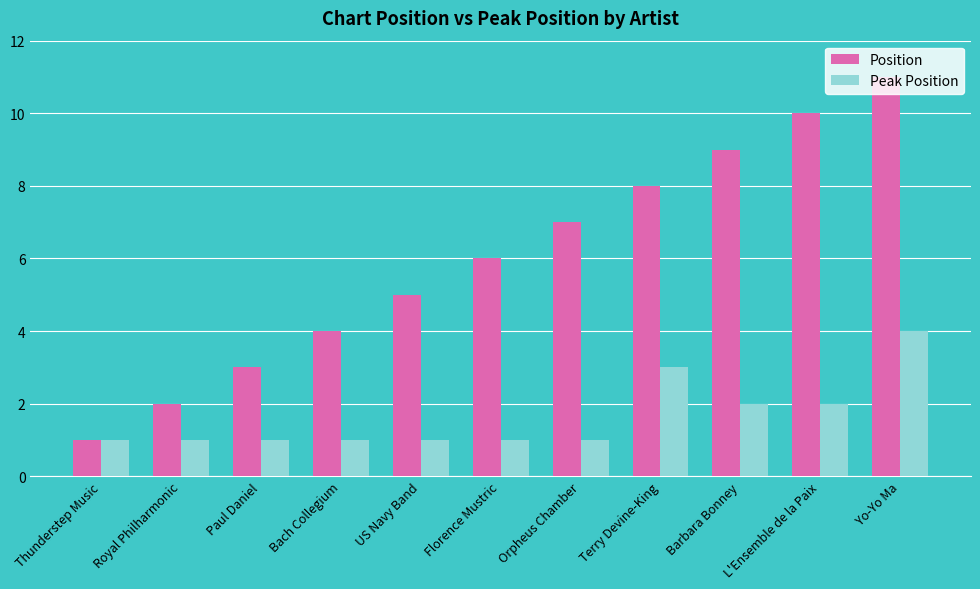

How many groups of bars are there?

11